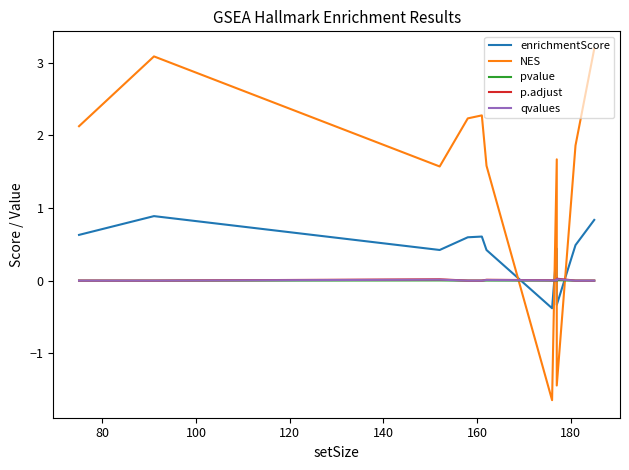

At how many categories does at least one series exceed 3?

2